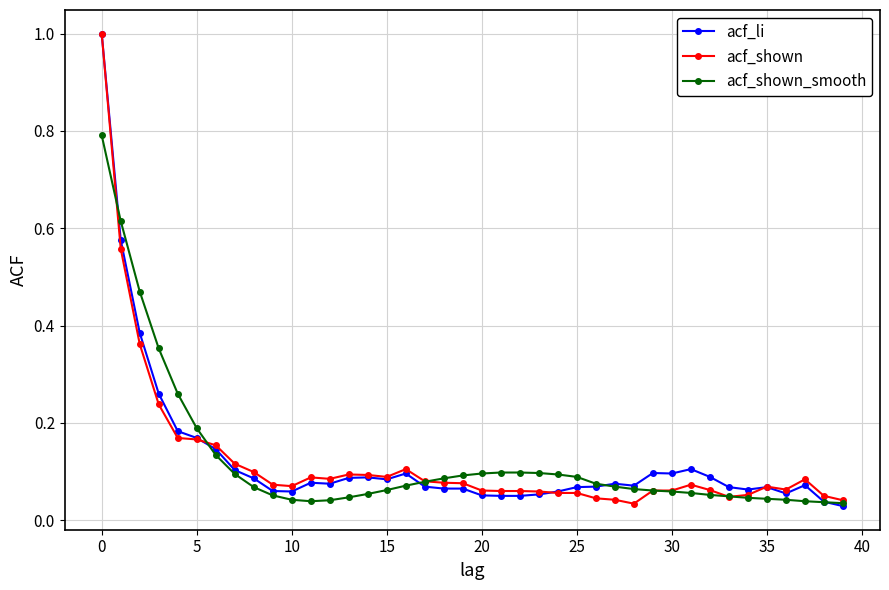

What is the maximum value shown in the chart?

1.0